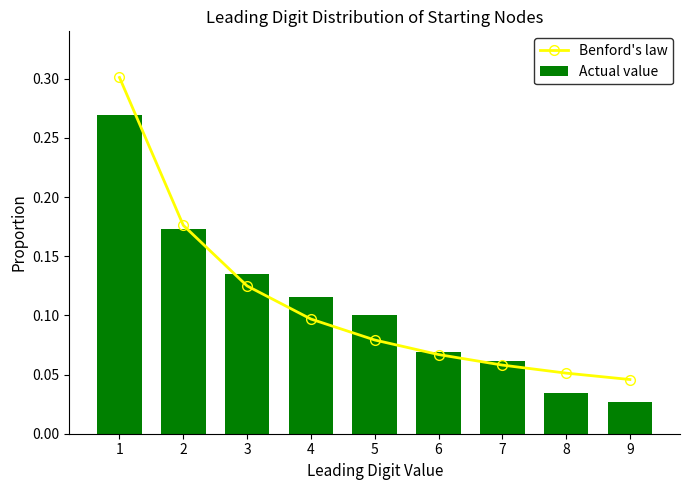

At how many categories does at least one series exceed 0?

9